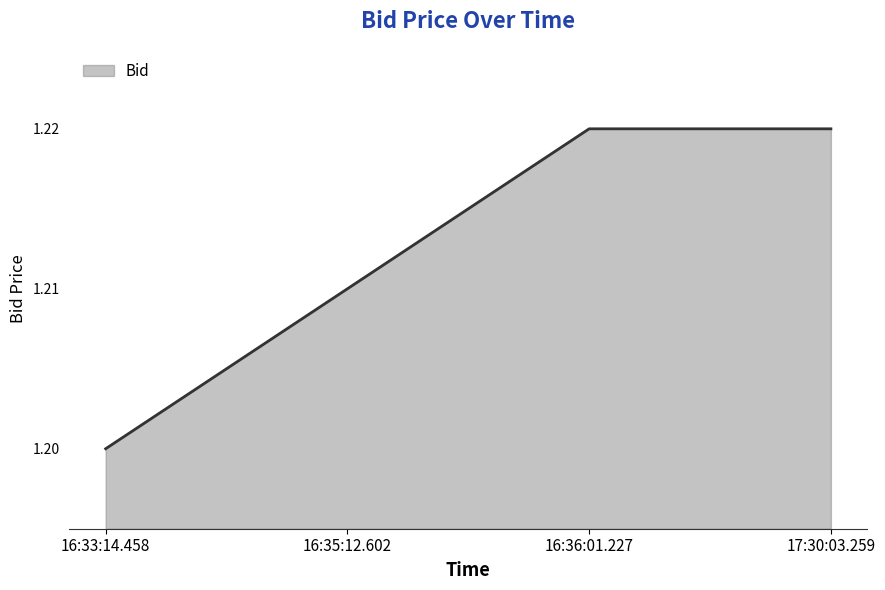

Is it true that the value at 16:36:01.227 is 1.2?

True